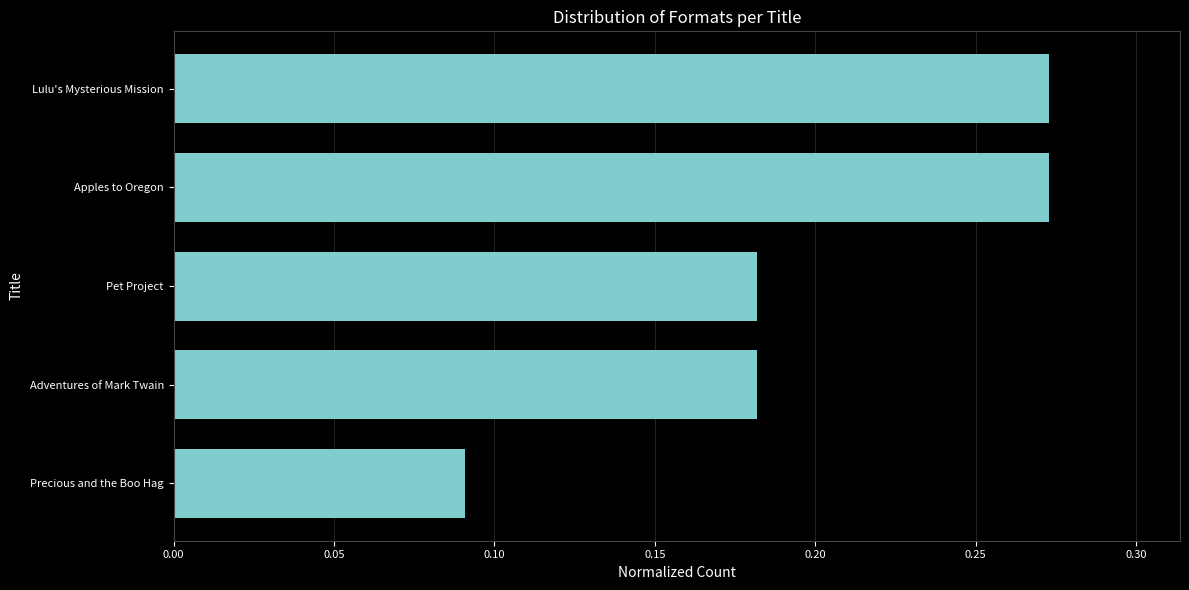

How many values are between 0 and 1?

5